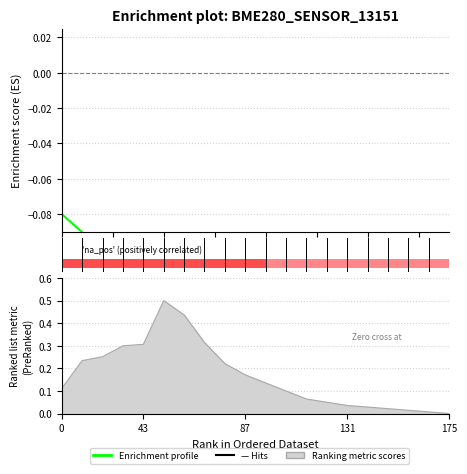

Which category has the lowest value across all series?

14